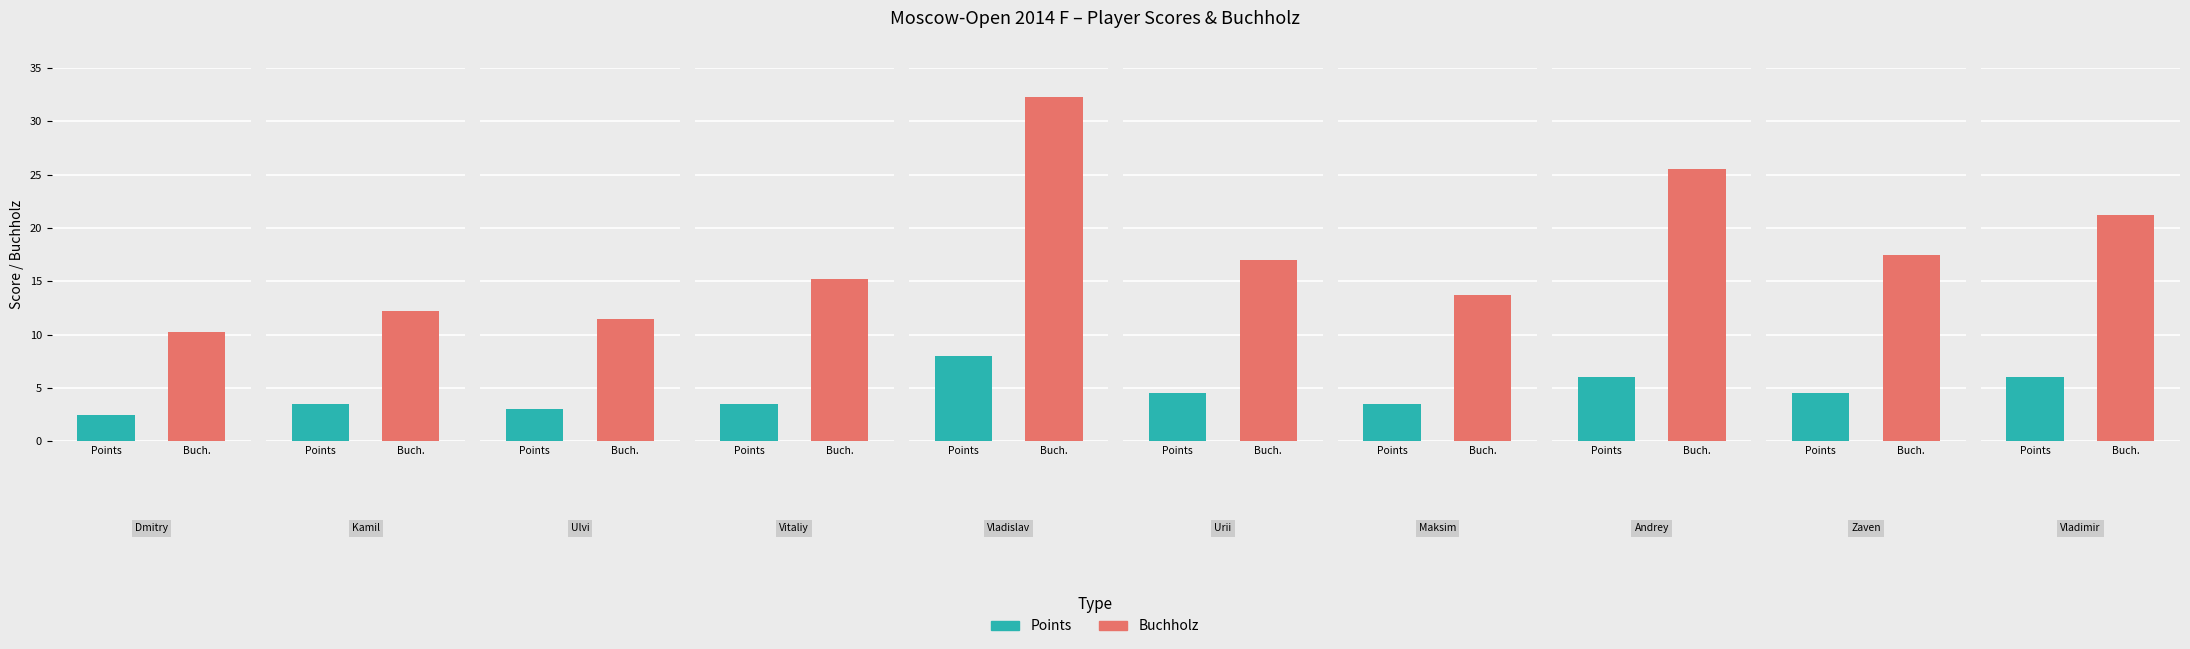

What is the lowest value of the Points series?

2.5